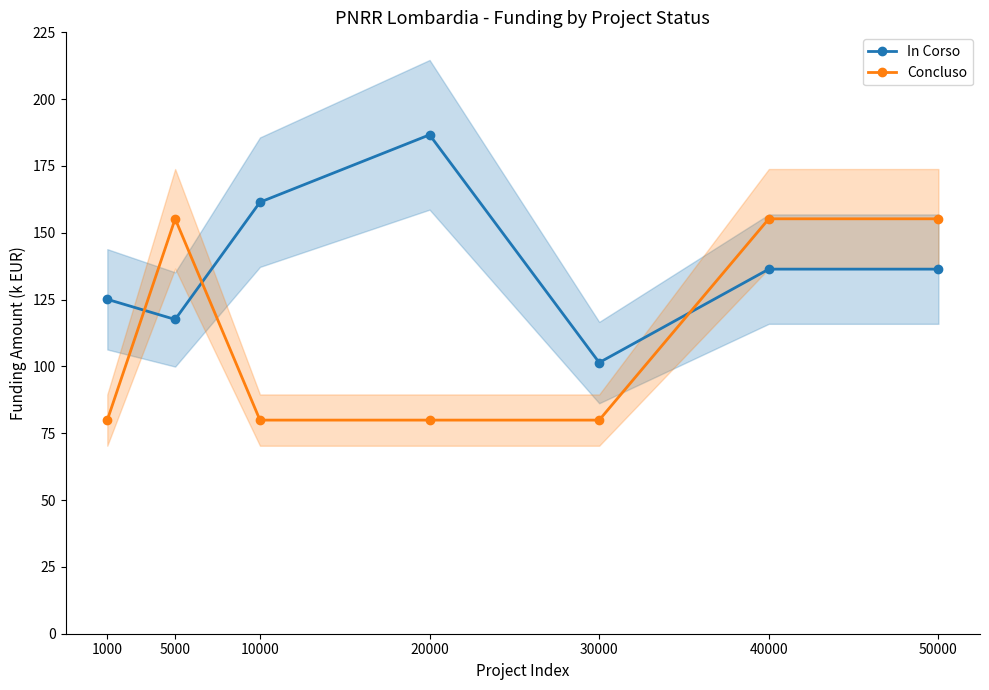

The Concluso series shows 79.9 at 10000. True or false?

True